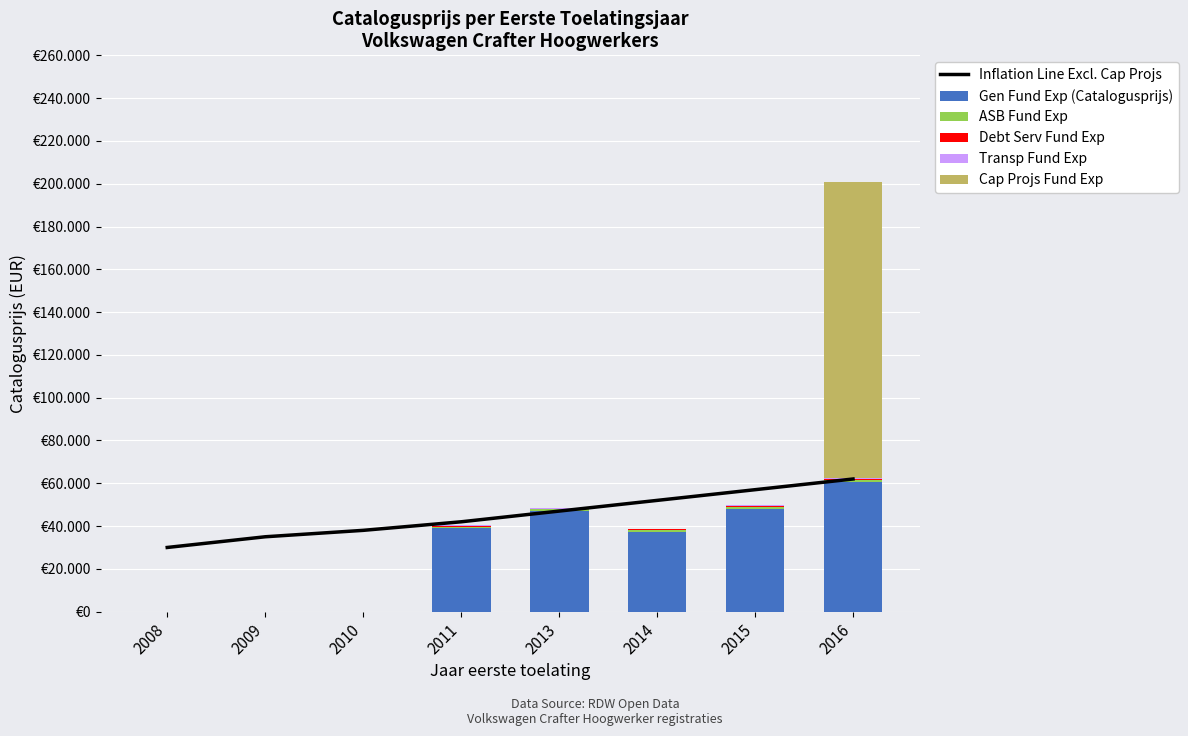

Reading left to right, transcribe all the data shown in this chart.

Inflation Line Excl. Cap Projs: 2008=30000	2009=35000	2010=38000	2011=42000	2013=47000	2014=52000	2015=57000	2016=62000
Gen Fund Exp (Catalogusprijs): 2008=0	2009=0	2010=0	2011=39274	2013=46954	2014=37343	2015=48007	2016=60537
ASB Fund Exp: 2008=0	2009=0	2010=0	2011=500	2013=800	2014=600	2015=700	2016=900
Debt Serv Fund Exp: 2008=0	2009=0	2010=0	2011=300	2013=400	2014=500	2015=600	2016=700
Transp Fund Exp: 2008=0	2009=0	2010=0	2011=200	2013=300	2014=250	2015=400	2016=500
Cap Projs Fund Exp: 2008=0	2009=0	2010=0	2011=0	2013=0	2014=0	2015=0	2016=138111